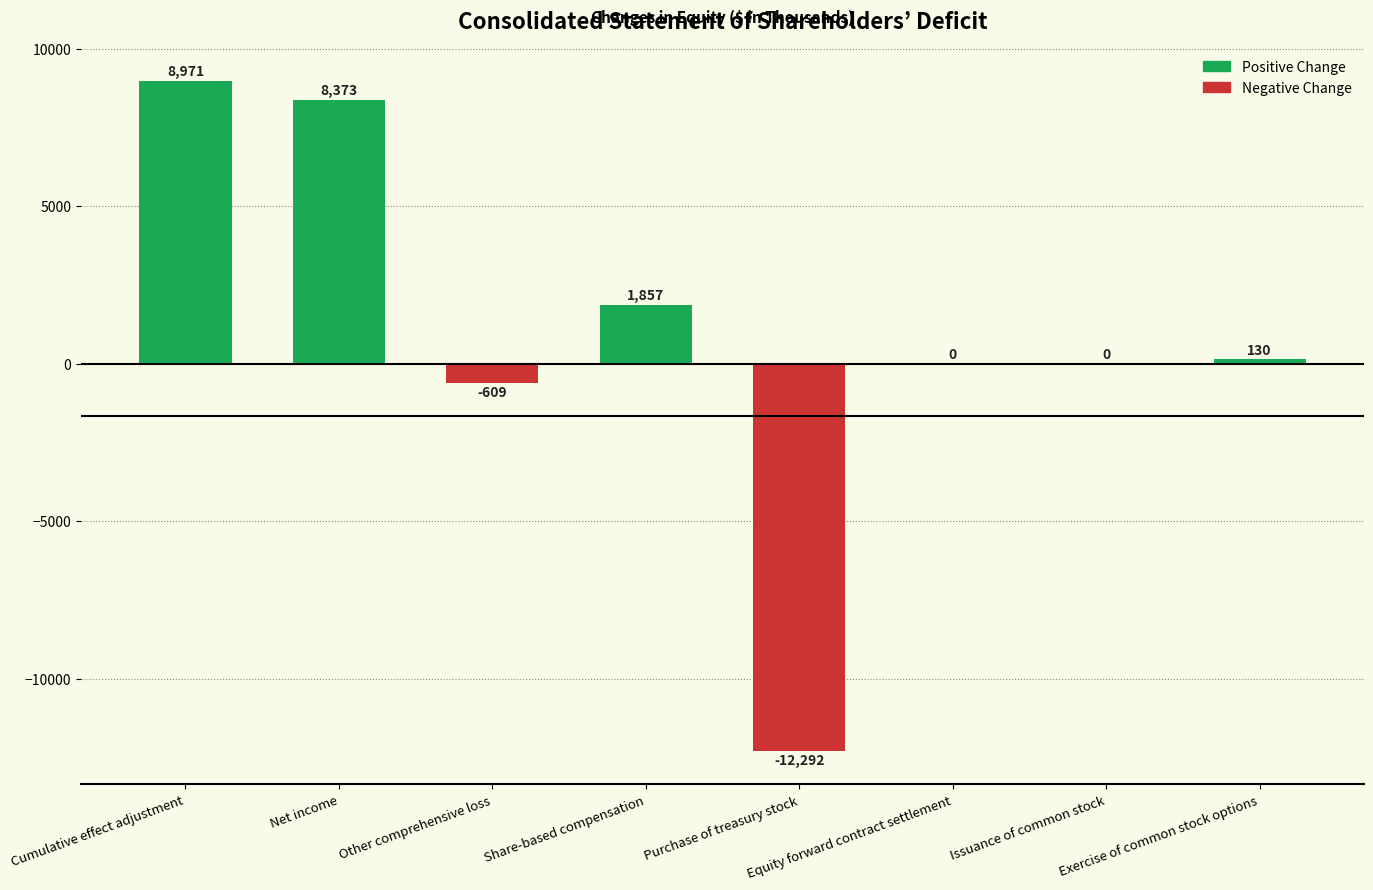

Reading left to right, list all the values displayed in this chart.

8971	8373	-609	1857	-12292	0	0	130